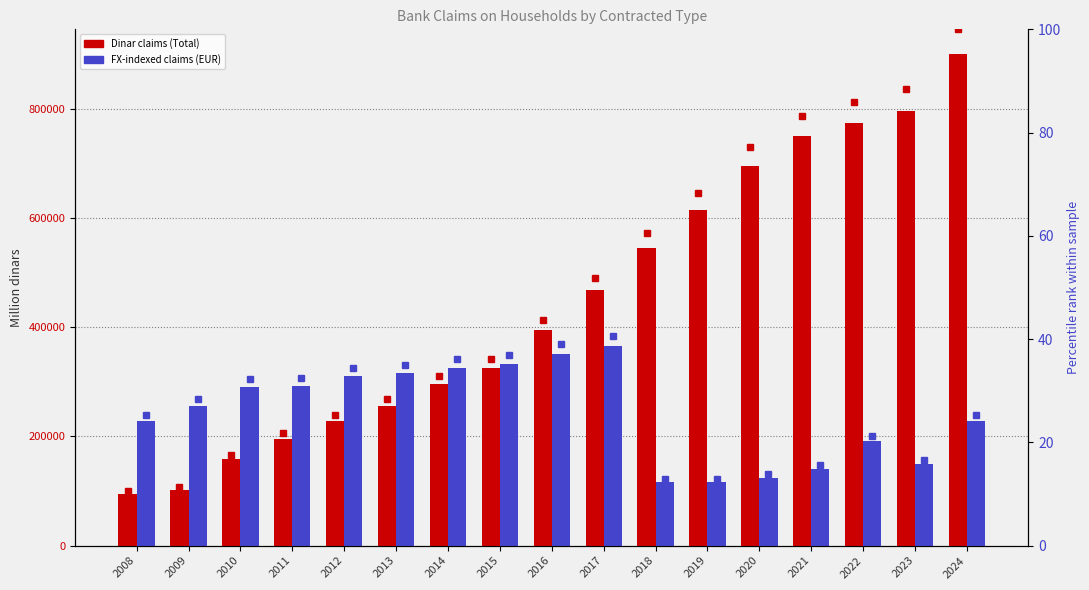

At how many categories does at least one series exceed 879534?

1